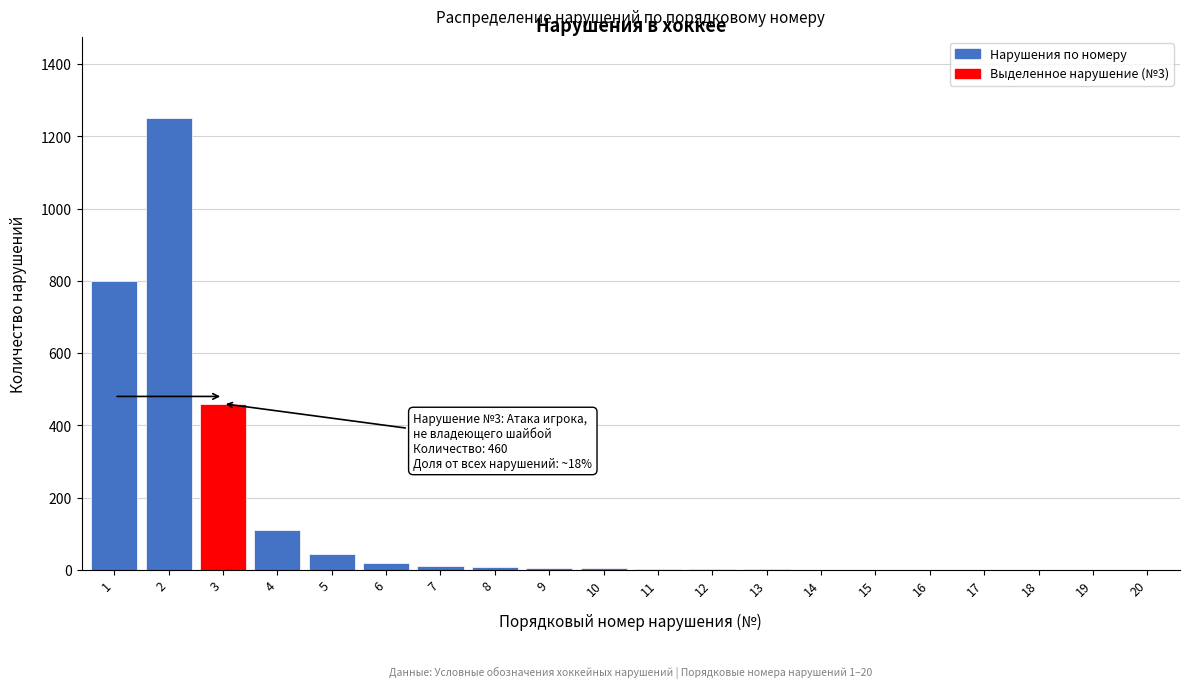

Is it true that the value at 1 is 524?

False